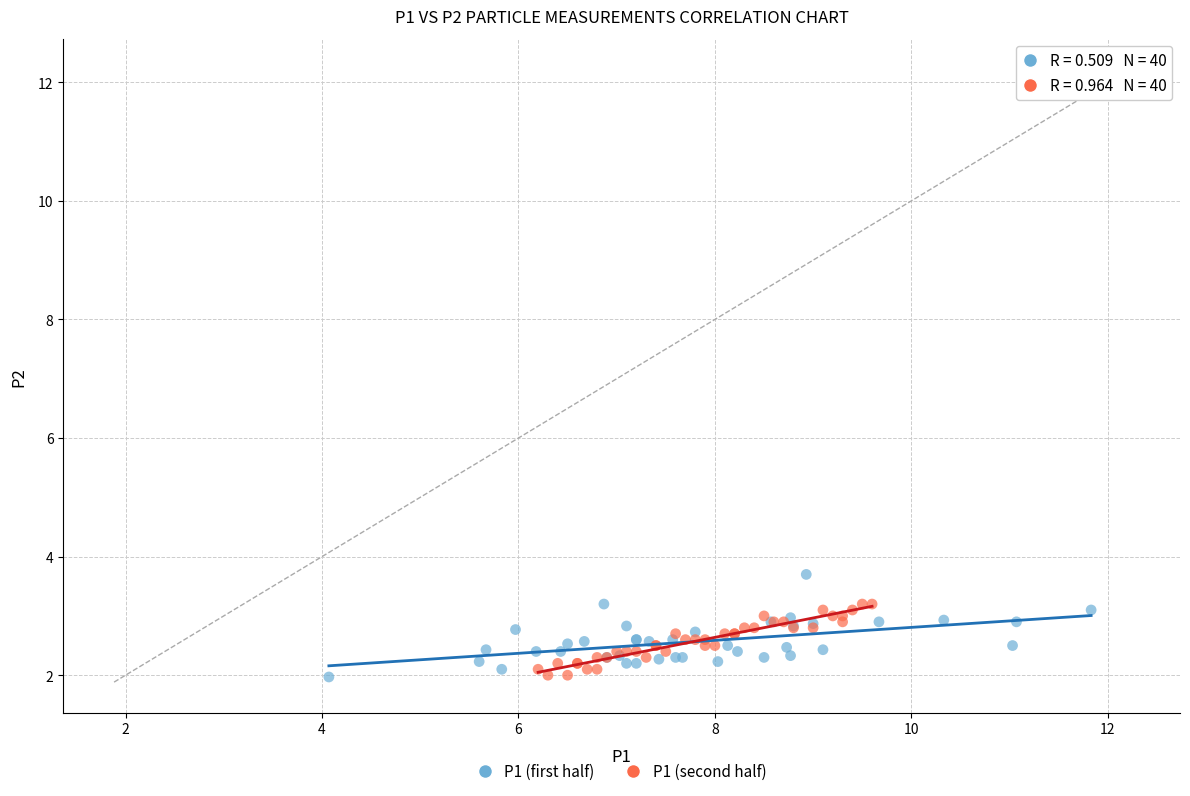

Which series reaches the maximum Y coordinate?

P1 (first half)